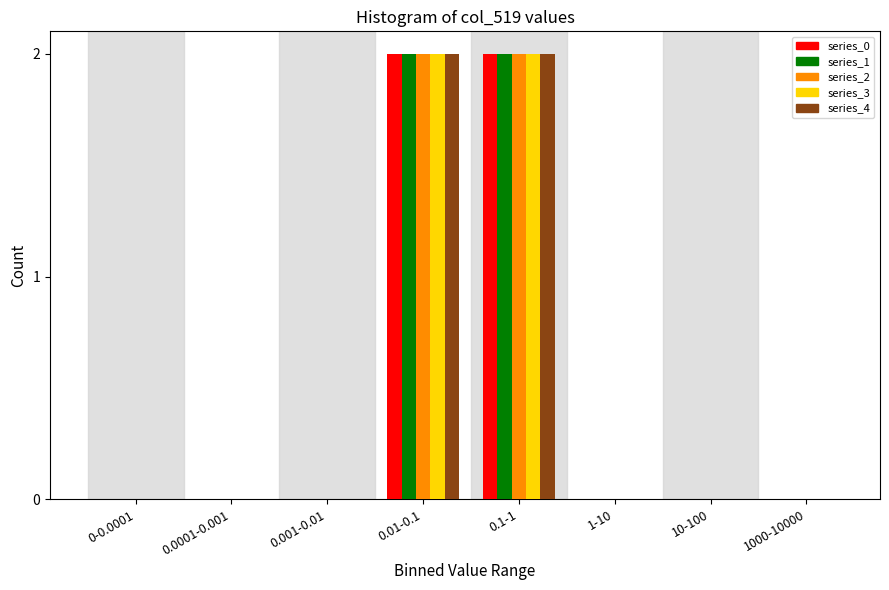

Is the value of series_1 at 1000-10000 greater than the value of series_2 at 0.01-0.1?

No